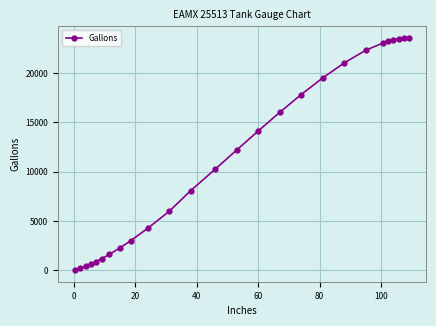

What is the difference between the maximum and second lowest values?

23374